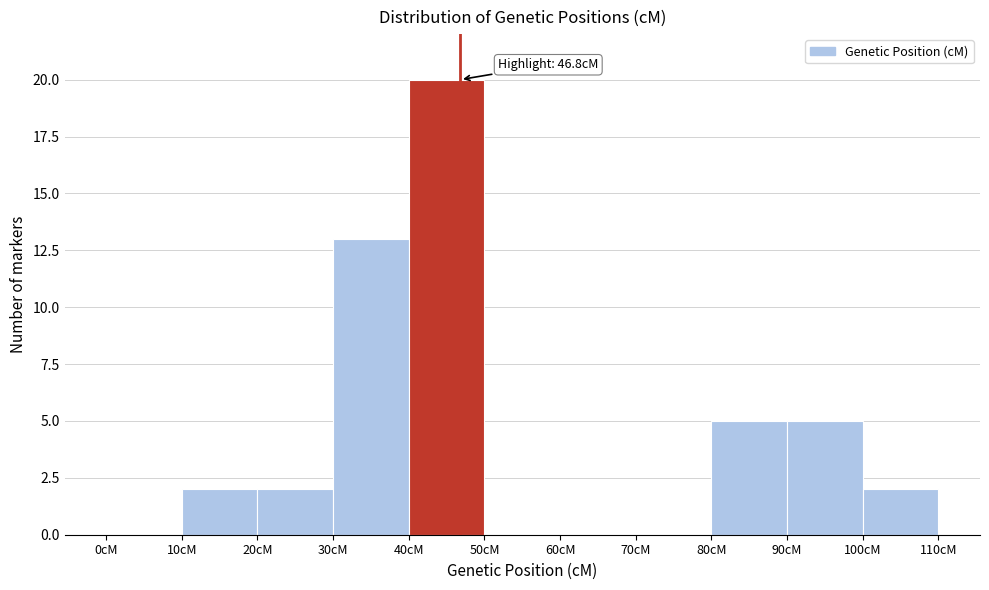

Over which range of the x-axis is the bar tallest?

40 to 50